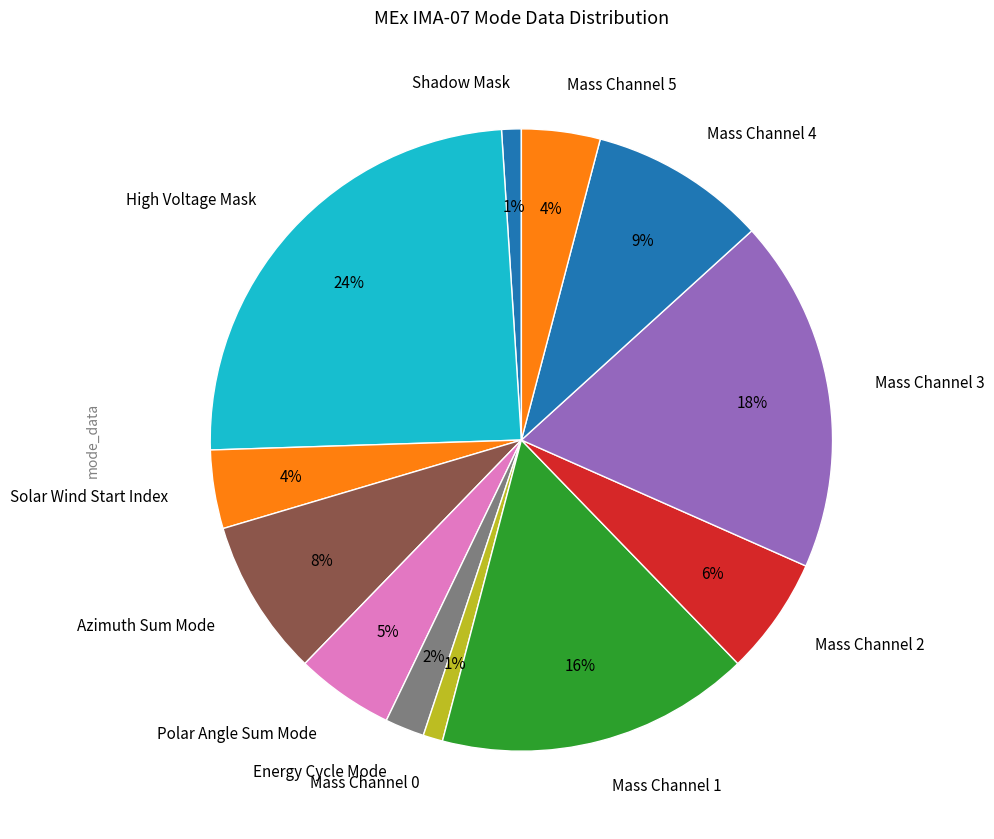

What is the ratio of the value at Mass Channel 0 to the value at Azimuth Sum Mode?

0.1